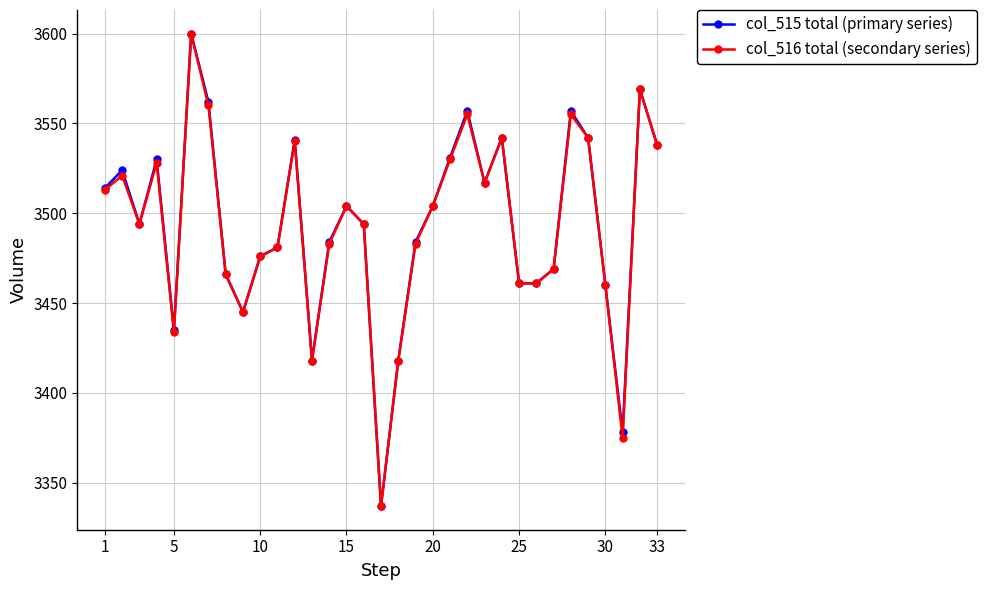

What is the value of the col_515 total (primary series) point at the 17th from the left?

3337